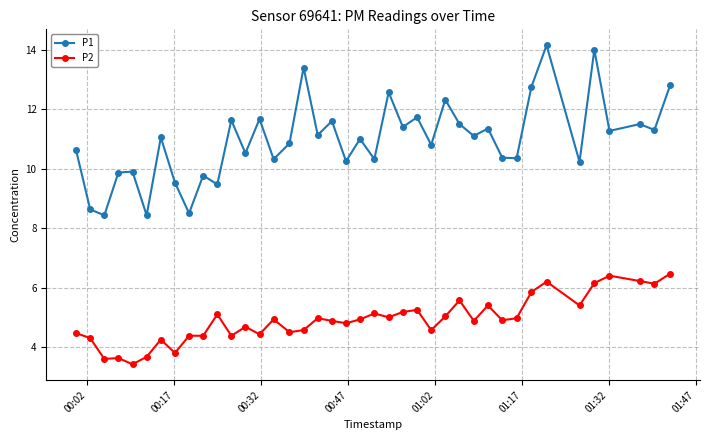

True or false: P1 has more than 0 interior local peaks.

True